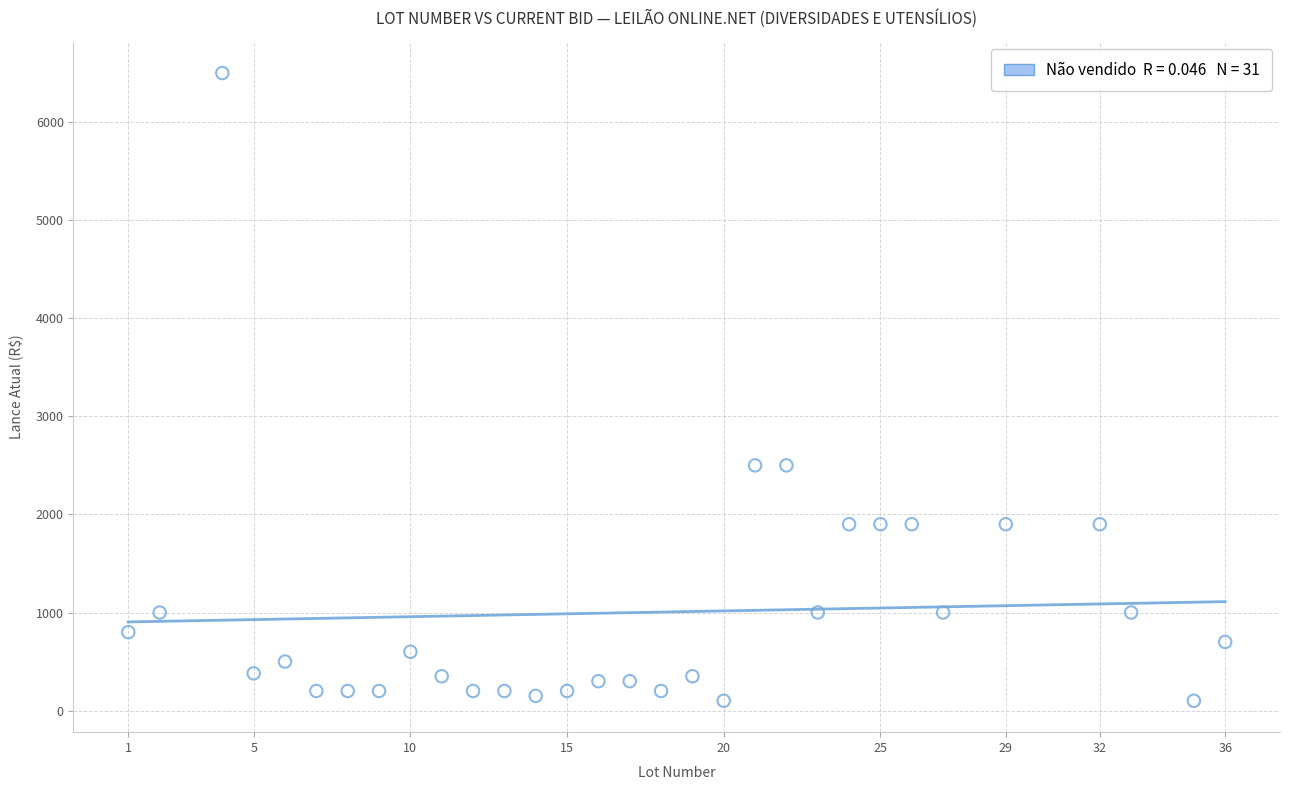

What is the range of Y values (max minus min)?

6400